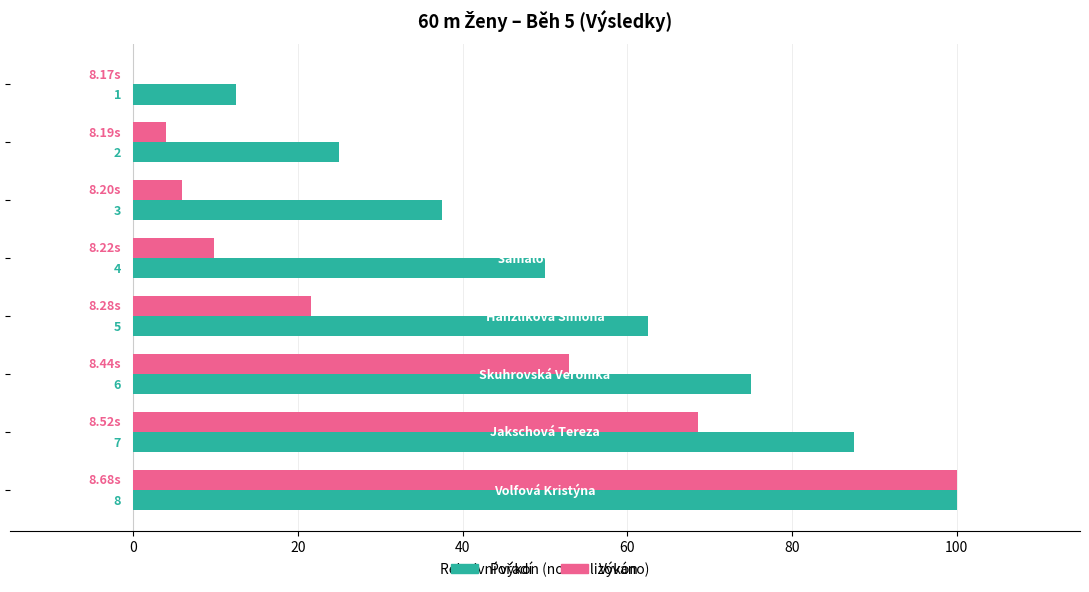

Reading left to right, what are all the values shown in this chart?

Pořadí: 12.5	25.0	37.5	50.0	62.5	75.0	87.5	100.0
Výkon: 0.0	3.9	5.9	9.8	21.6	52.9	68.6	100.0